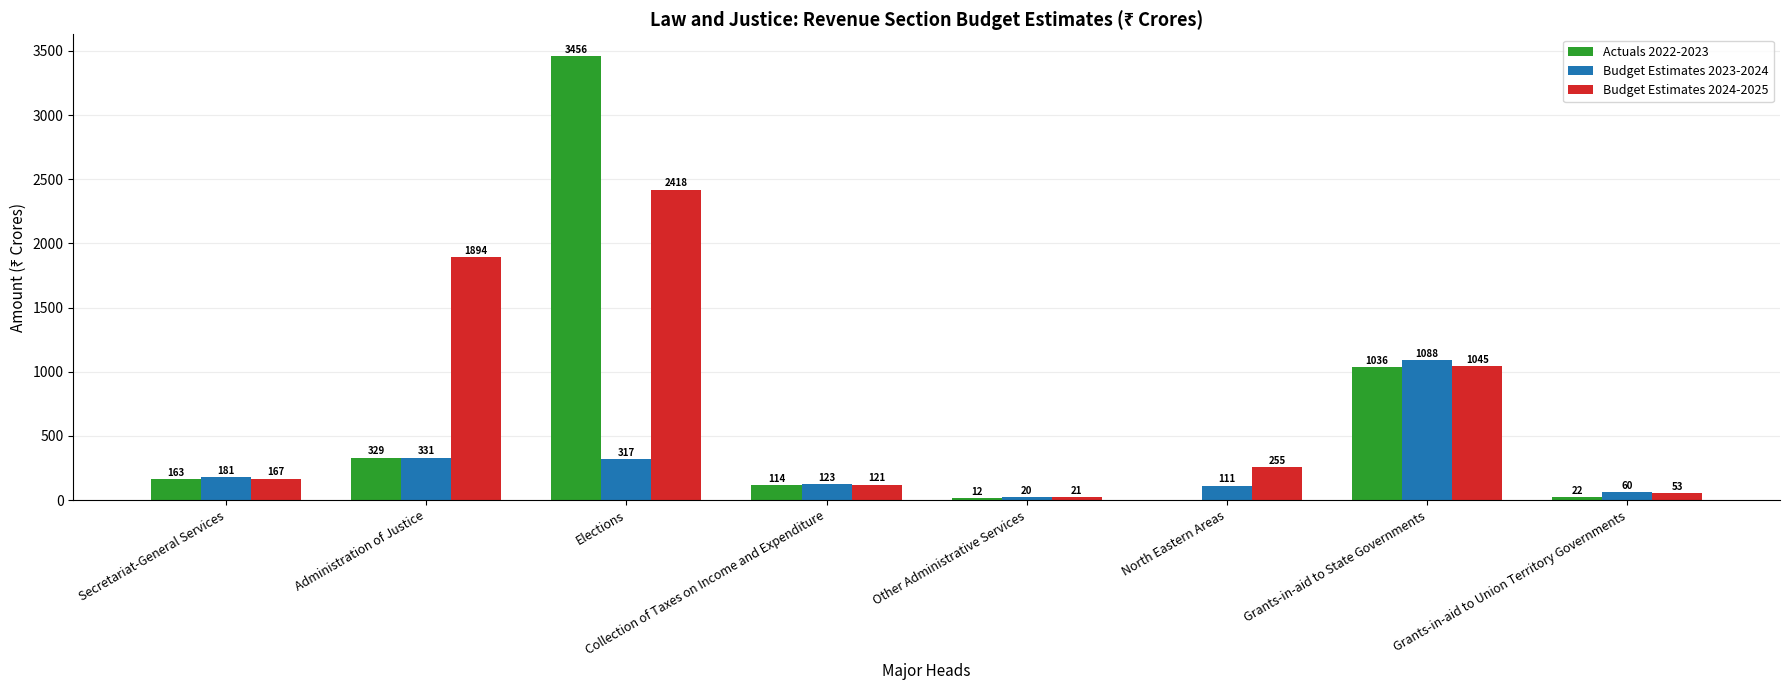

What is the greatest value displayed?

3456.2